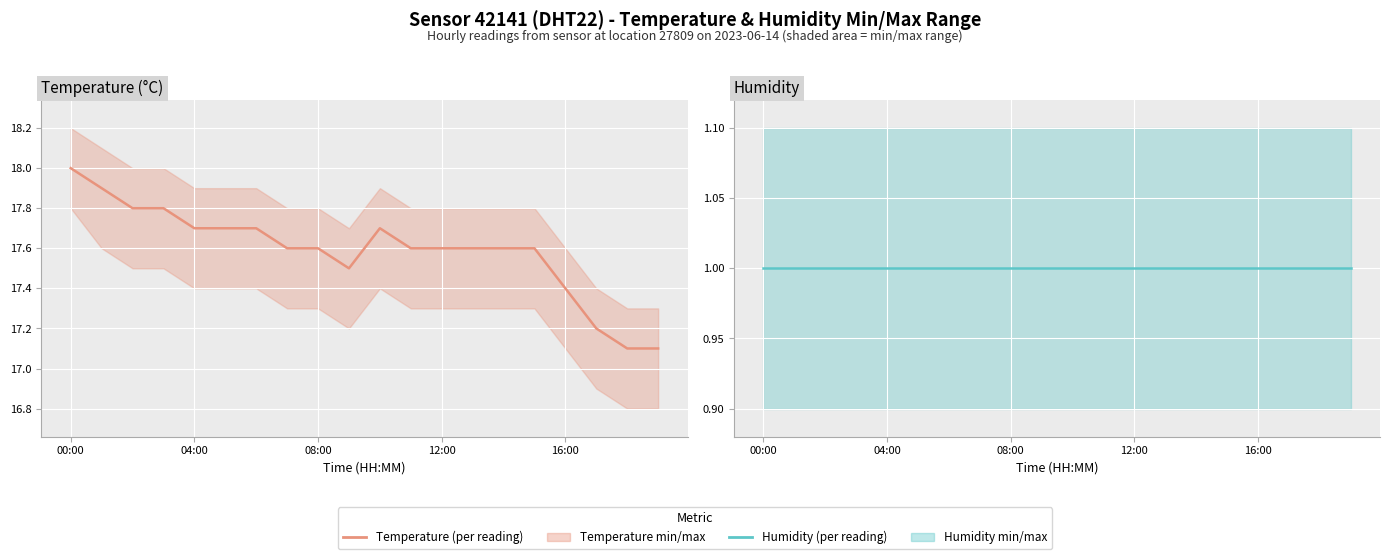

Reading left to right, transcribe all the data shown in this chart.

Temperature (per reading): 18.0	17.9	17.8	17.8	17.7	17.7	17.7	17.6	17.6	17.5	17.7	17.6	17.6	17.6	17.6	17.6	17.4	17.2	17.1	17.1
Humidity (per reading): 1.0	1.0	1.0	1.0	1.0	1.0	1.0	1.0	1.0	1.0	1.0	1.0	1.0	1.0	1.0	1.0	1.0	1.0	1.0	1.0